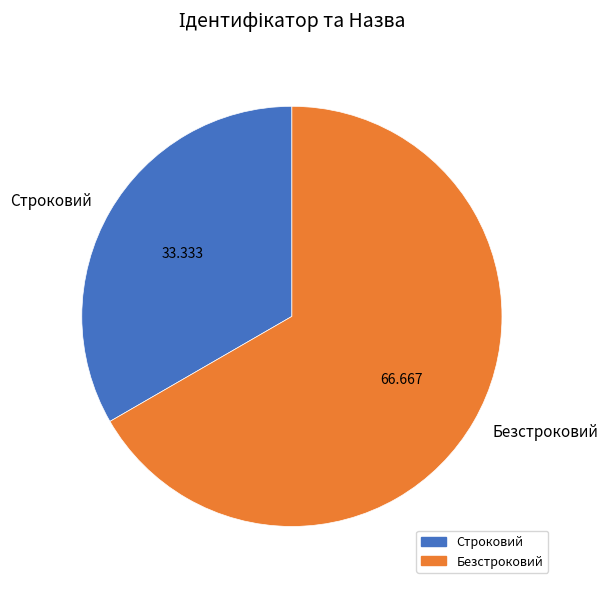

Does Безстроковий represent more than half of the total?

Yes